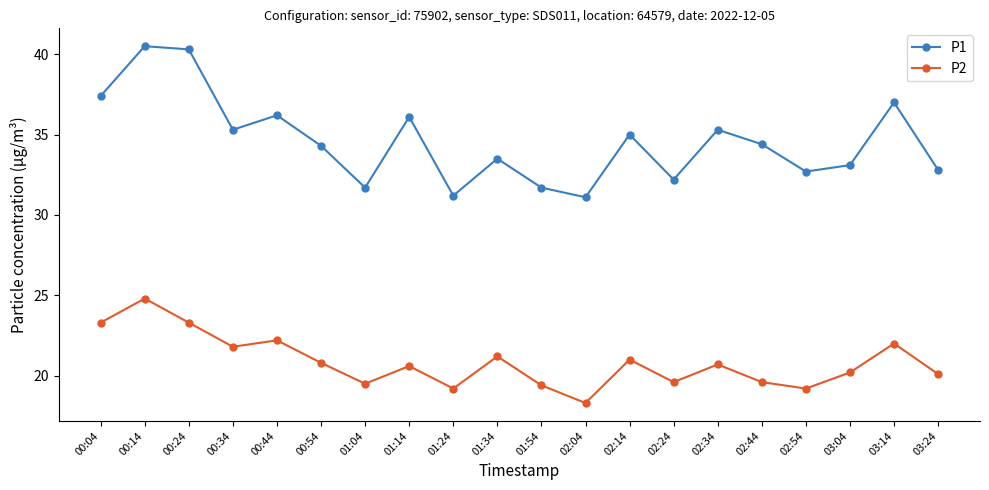

Reading left to right, extract all data points from this chart.

P1: 00:04=37.4	00:14=40.5	00:24=40.3	00:34=35.3	00:44=36.2	00:54=34.3	01:04=31.7	01:14=36.1	01:24=31.2	01:34=33.5	01:54=31.7	02:04=31.1	02:14=35.0	02:24=32.2	02:34=35.3	02:44=34.4	02:54=32.7	03:04=33.1	03:14=37.0	03:24=32.8
P2: 00:04=23.3	00:14=24.8	00:24=23.3	00:34=21.8	00:44=22.2	00:54=20.8	01:04=19.5	01:14=20.6	01:24=19.2	01:34=21.2	01:54=19.4	02:04=18.3	02:14=21.0	02:24=19.6	02:34=20.7	02:44=19.6	02:54=19.2	03:04=20.2	03:14=22.0	03:24=20.1